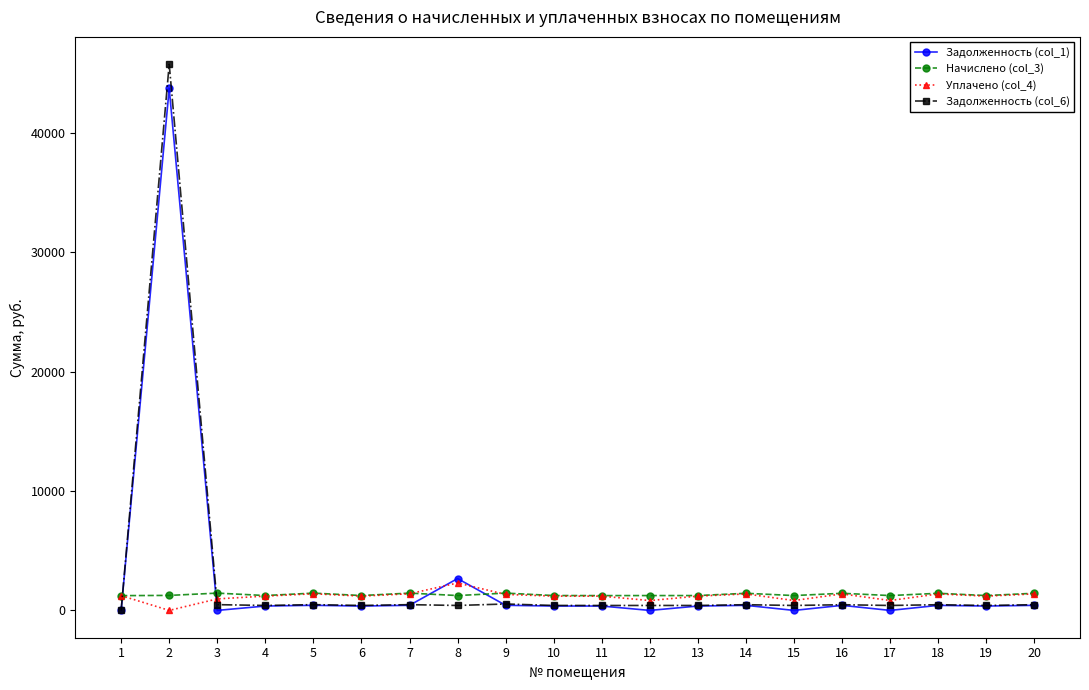

Is the value of Задолженность (col_6) at 1 greater than the value of Уплачено (col_4) at 5?

No